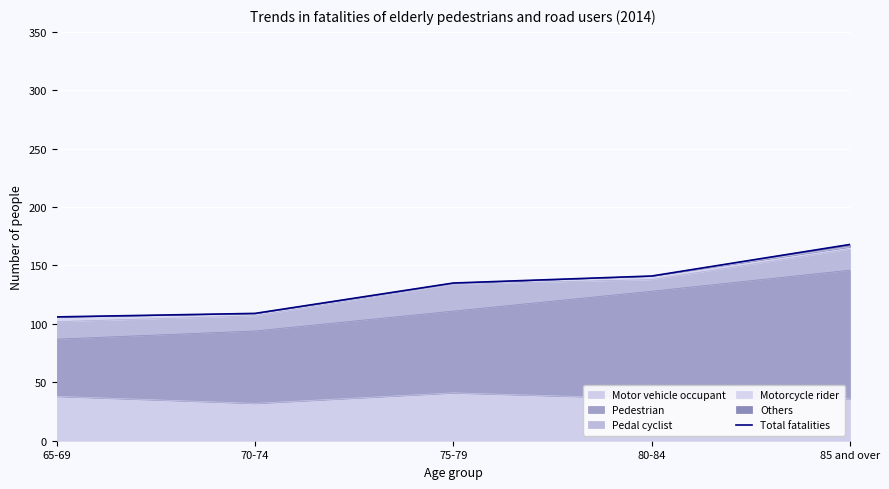

What is the value of the 3rd point from the left?

135